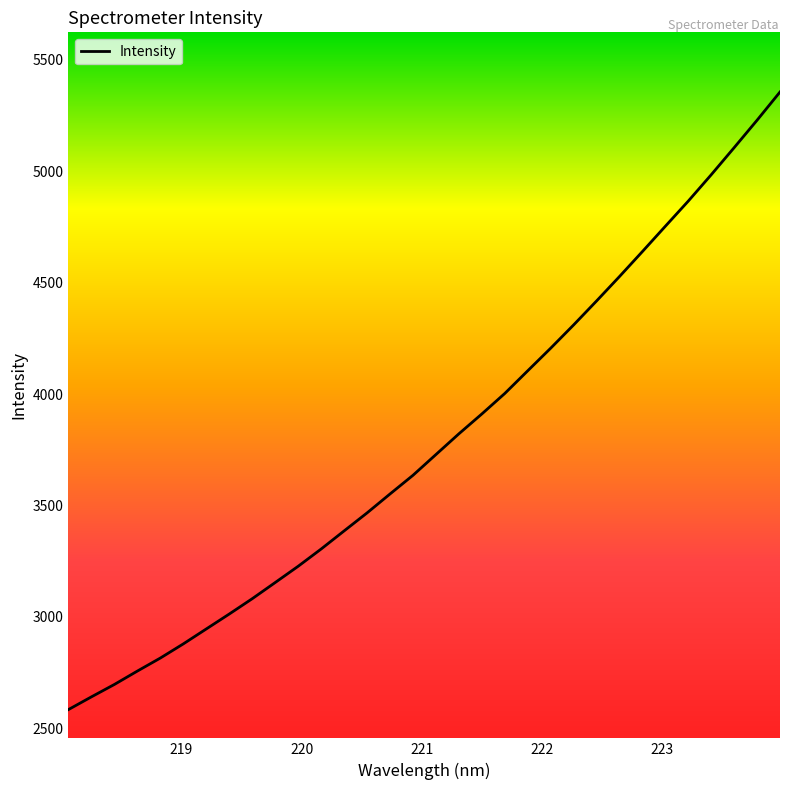

What is the minimum value shown in the chart?

2583.5